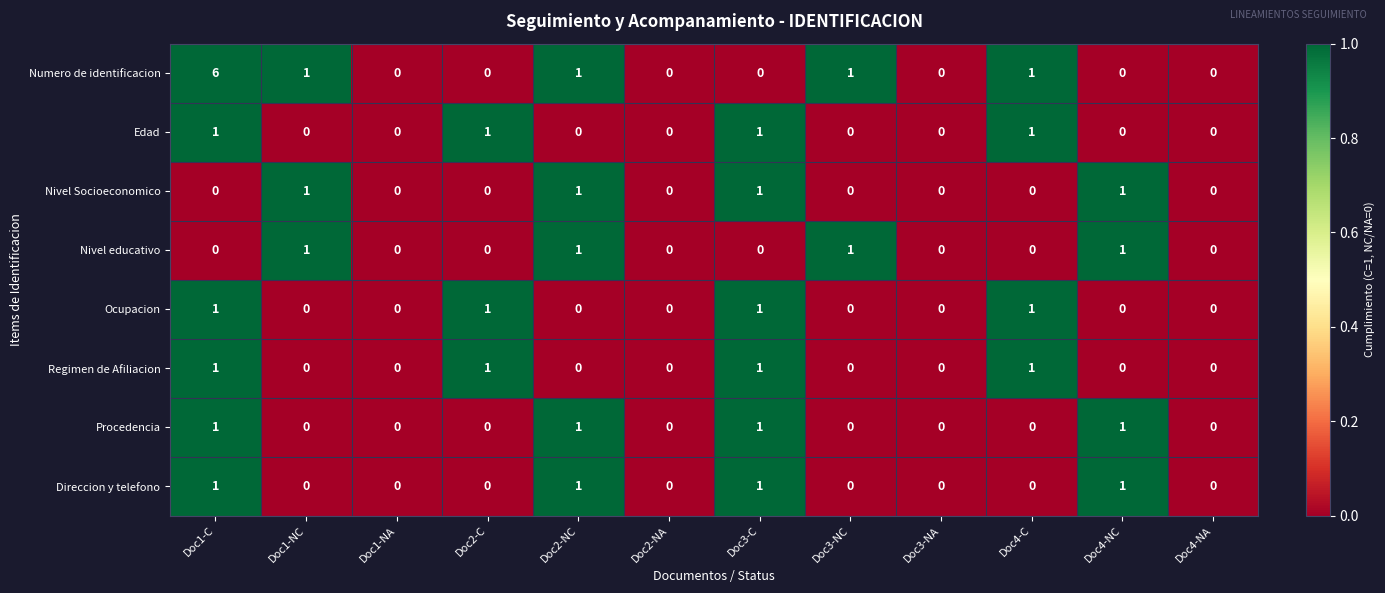

Is the value of Numero de identificacion at Doc1-C greater than the value of Nivel educativo at Doc1-NA?

Yes